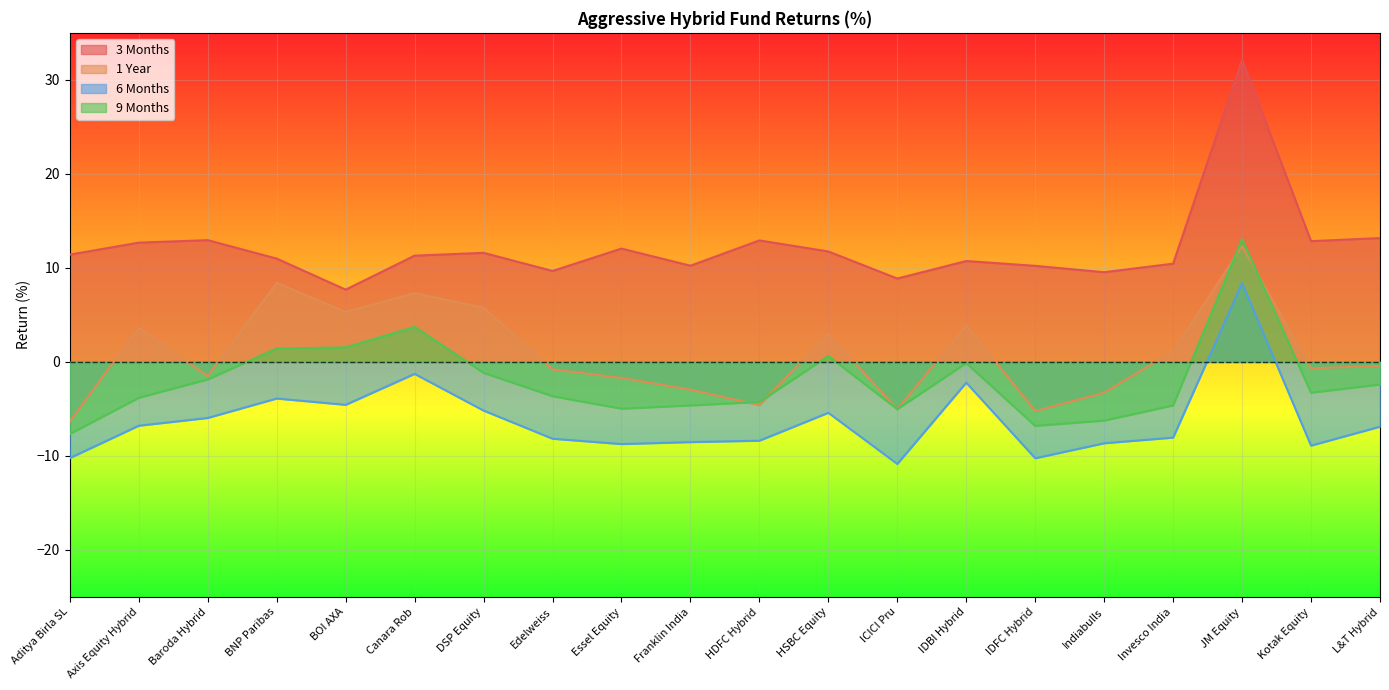

What is the spread (max minus min) of values at Edelweiss?

17.8